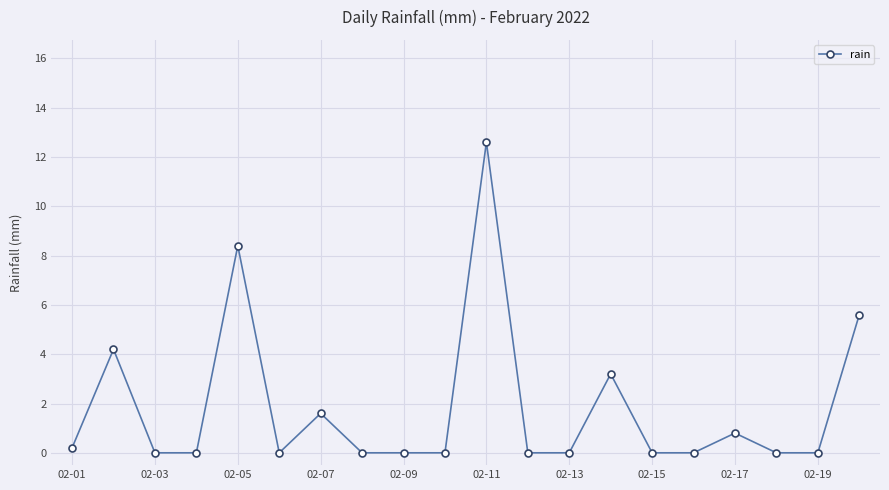

What is the difference between the maximum and minimum values?

12.6